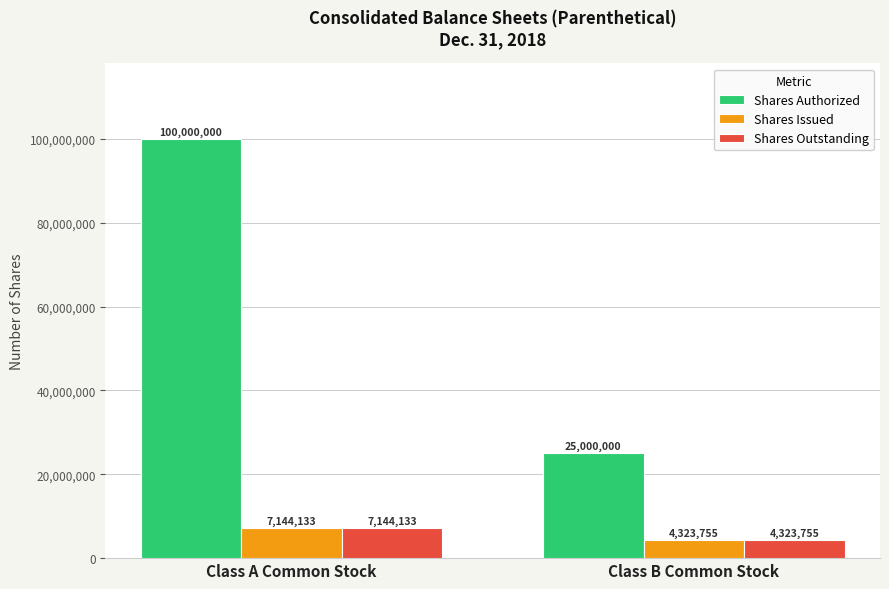

The Shares Issued series shows 4323755 at Class B Common Stock. True or false?

True